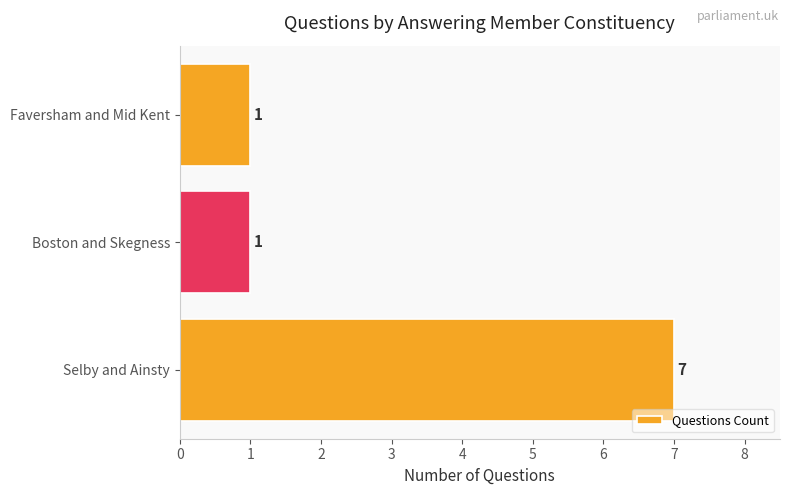

Which category has the highest value across all series?

Selby and Ainsty